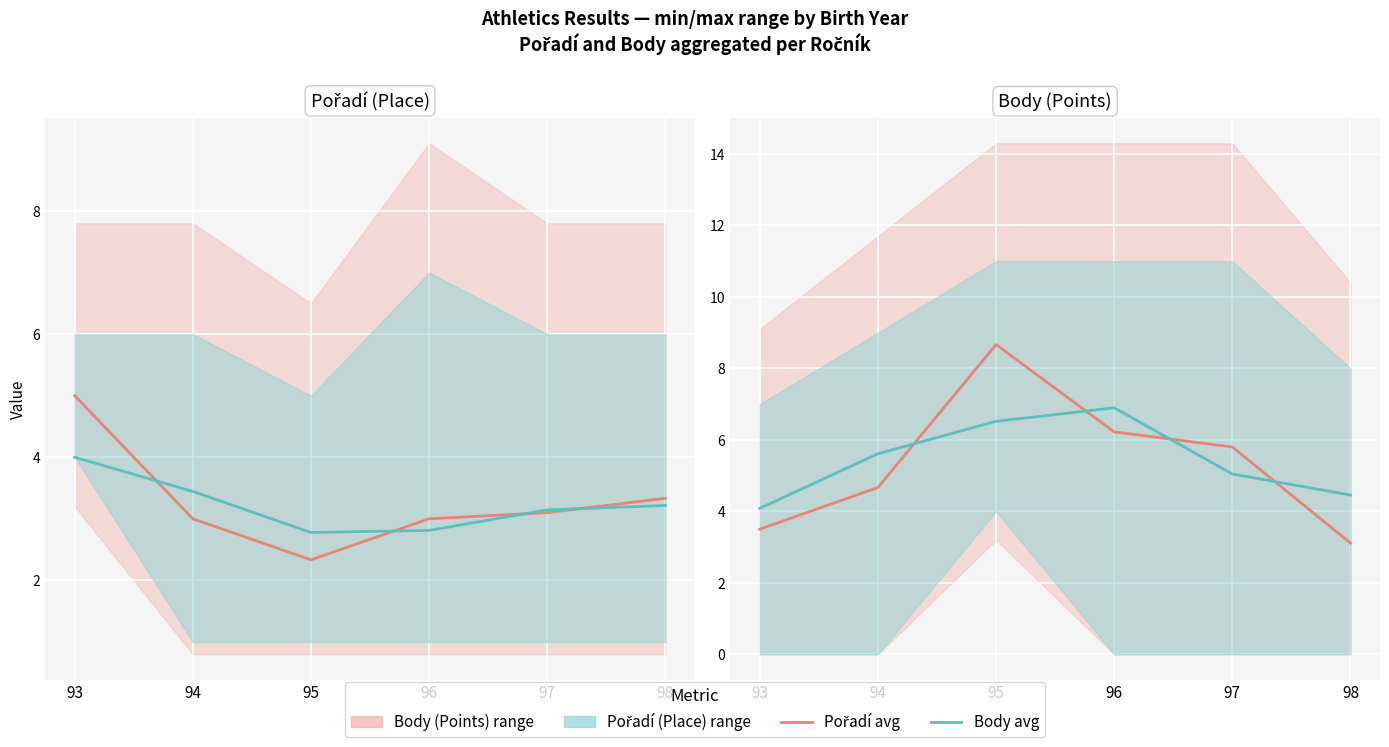

What is the smallest value displayed?

2.3